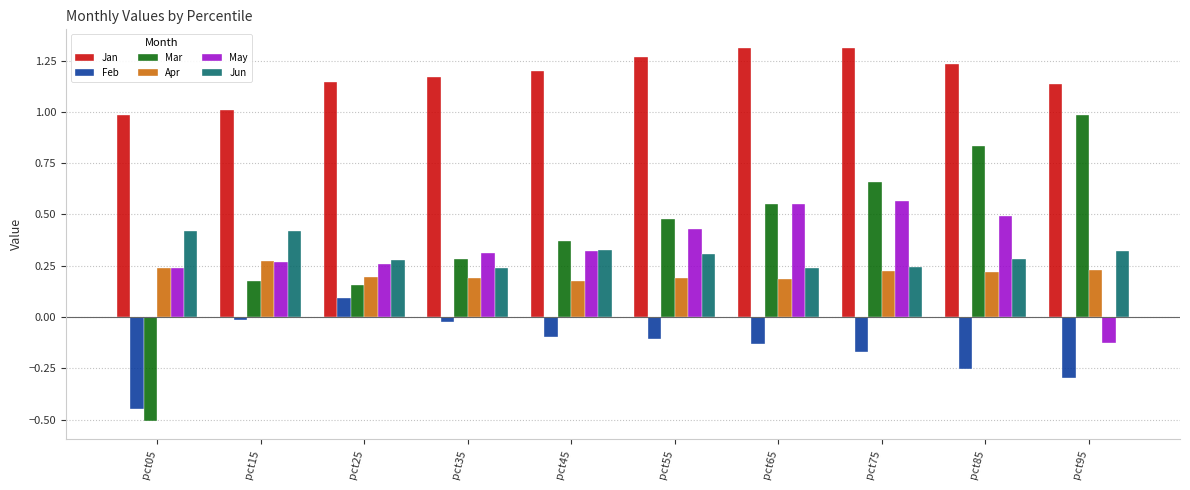

What is the spread (max minus min) of values at pct05?

1.5